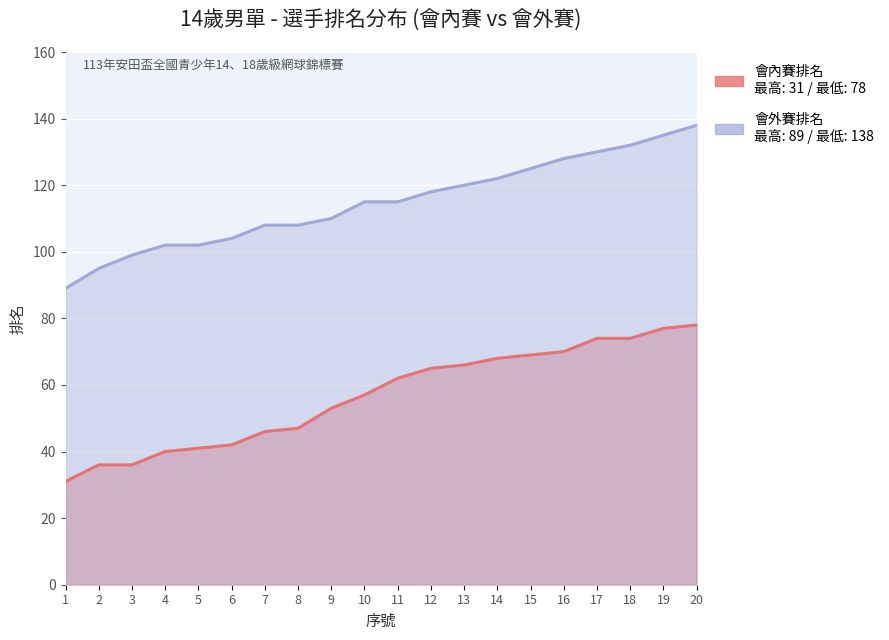

Which has a higher value, 16 or 1?

16